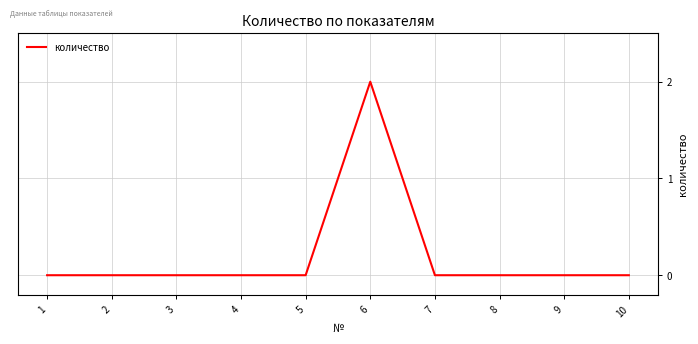

How many lines are shown in the chart?

1